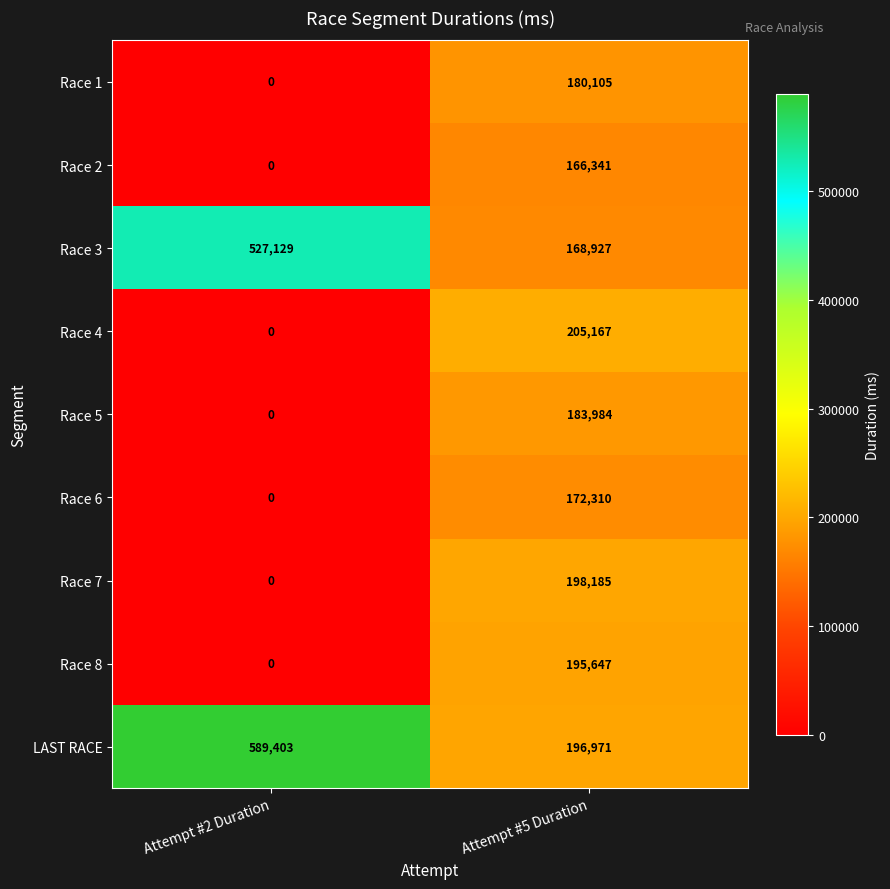

Rank the series at Attempt #5 Duration from lowest to highest value.

Race 2, Race 3, Race 6, Race 1, Race 5, Race 8, LAST RACE, Race 7, Race 4